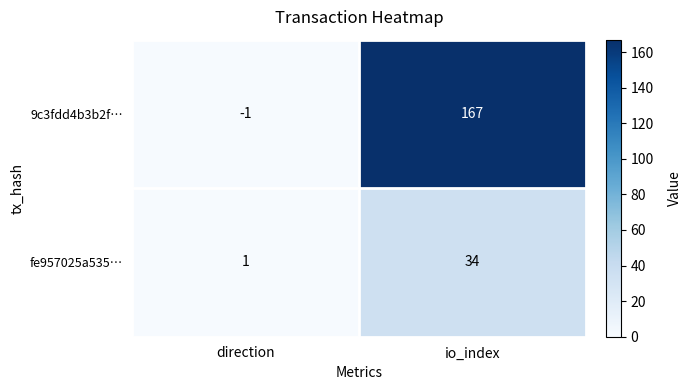

What is the difference between the highest and lowest values at io_index?

133